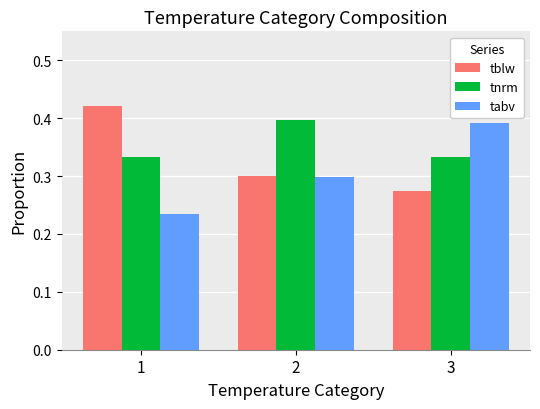

List the series in order of their overall mean, lowest first.

tabv, tblw, tnrm